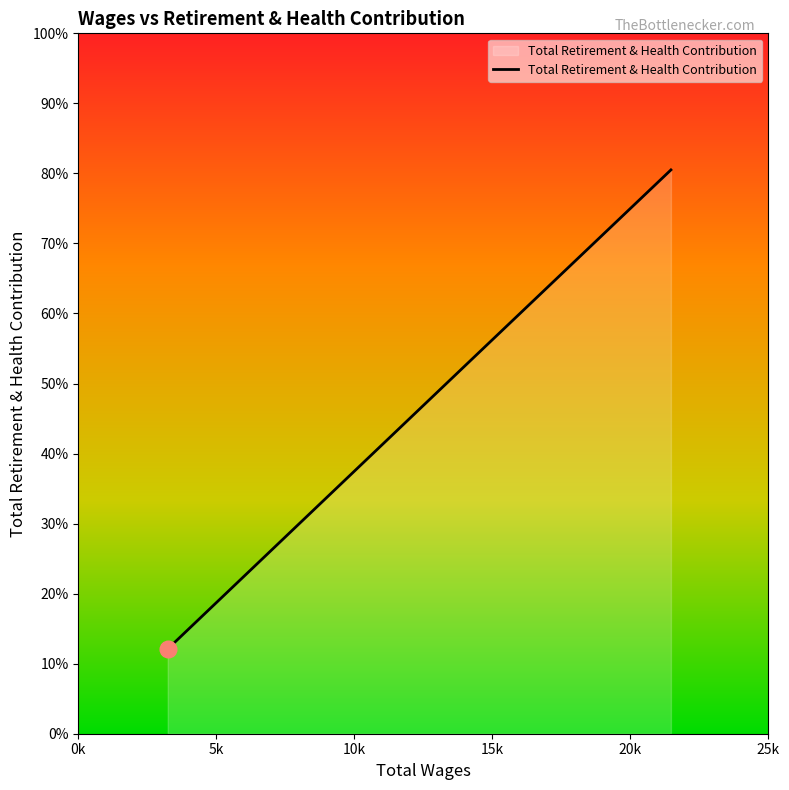

Reading right to left, extract all data points from this chart.

3240.0=121	14293.0=536	21468.0=805